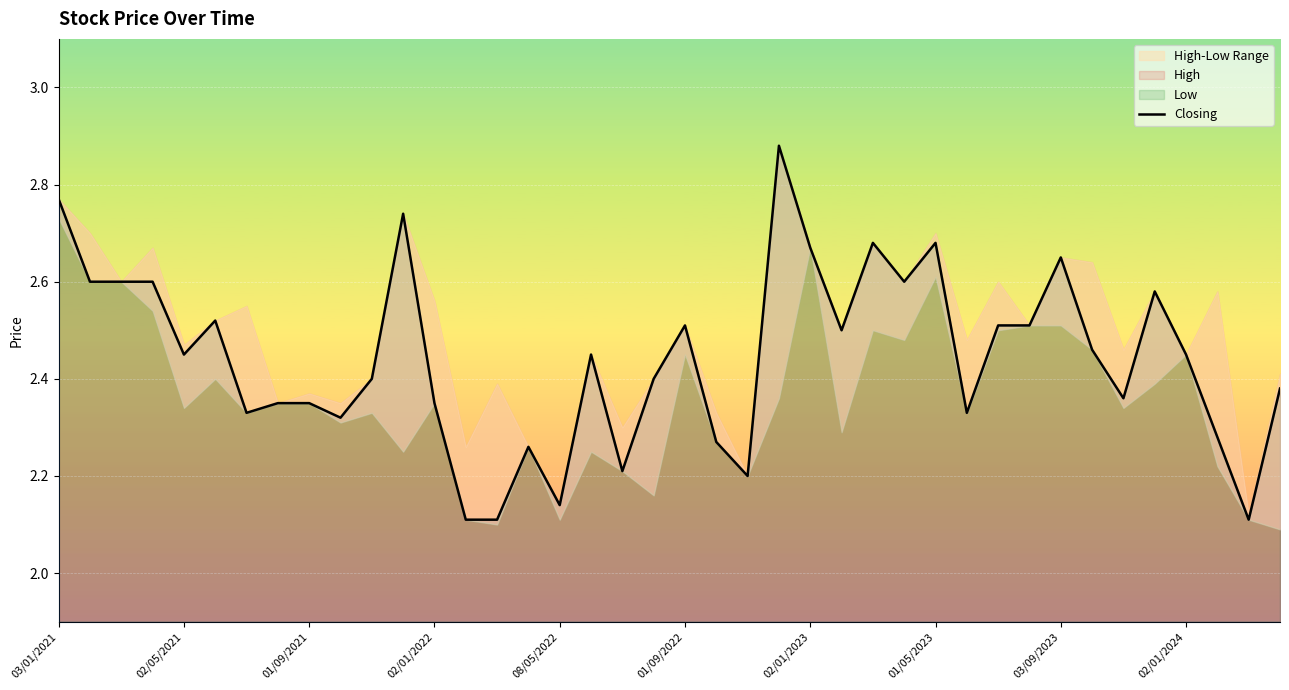

How many interior local peaks (higher than both neighbors) does the data have?

10